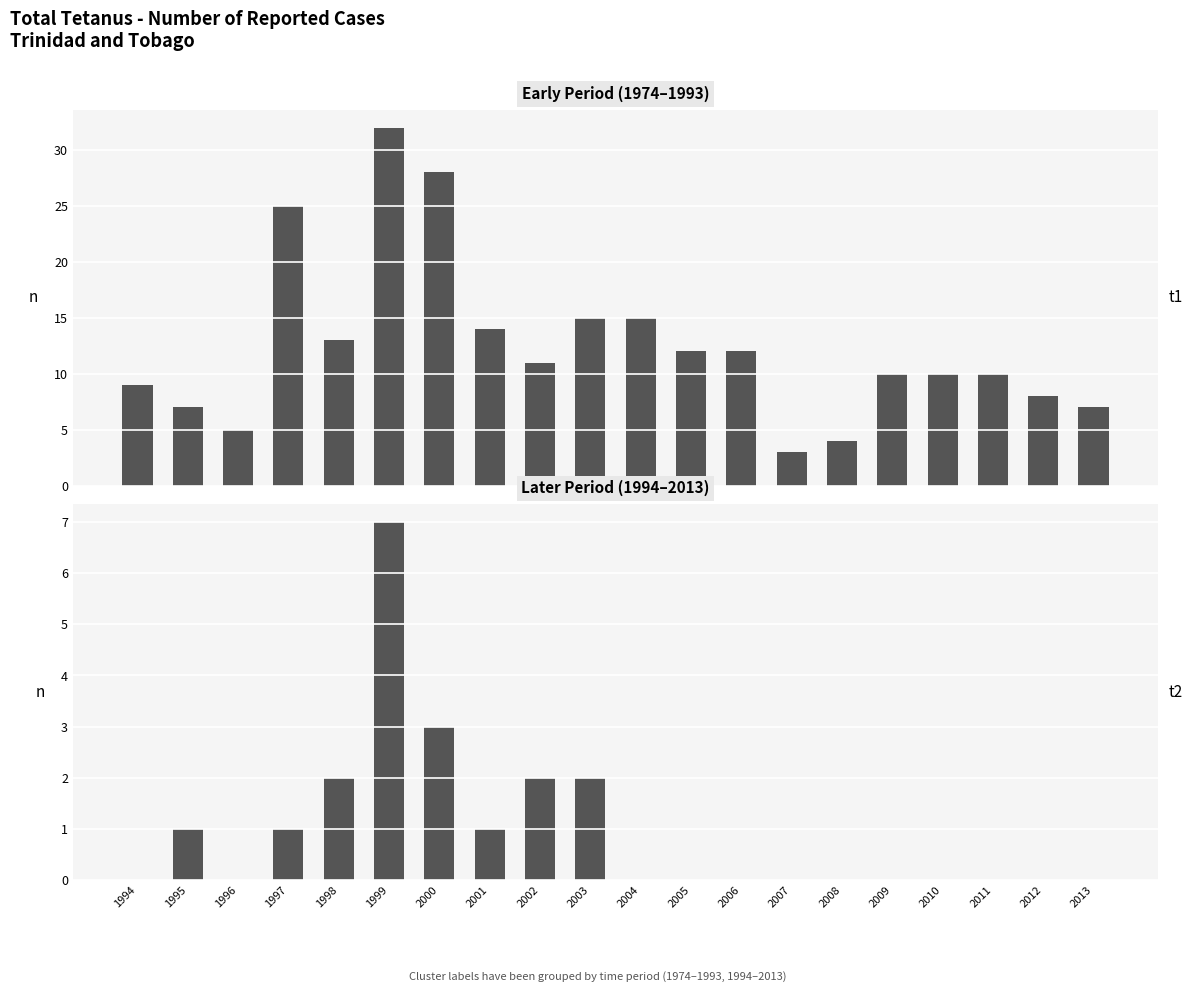

List the labels in order of value, smallest first.

1994, 1996, 2004, 2005, 2006, 2007, 2008, 2009, 2010, 2011, 2012, 2013, 1995, 1997, 2001, 1998, 2002, 2003, 2000, 1999